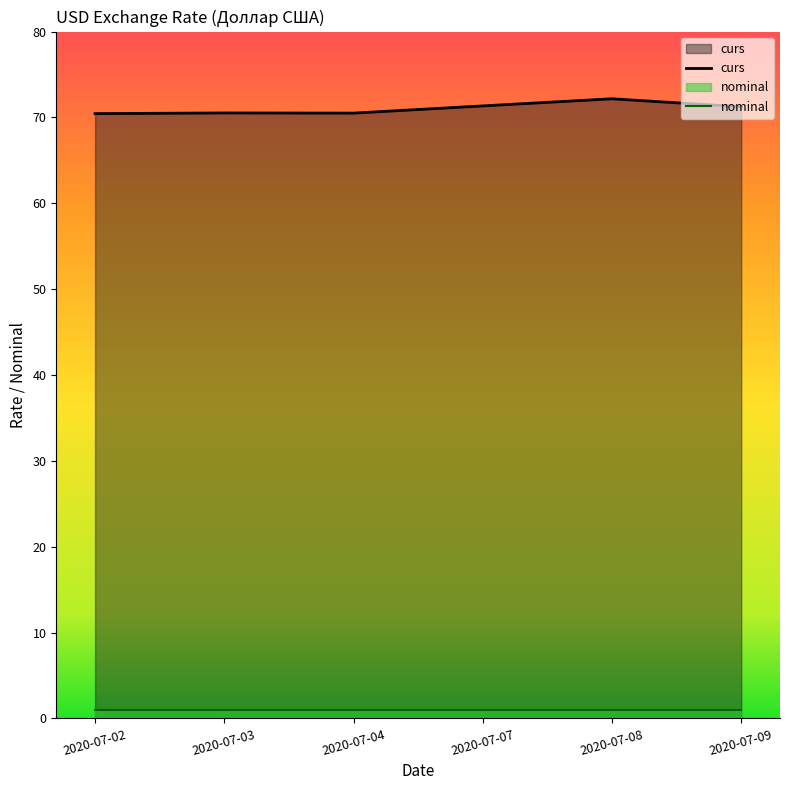

What is the sum of all values?

426.2